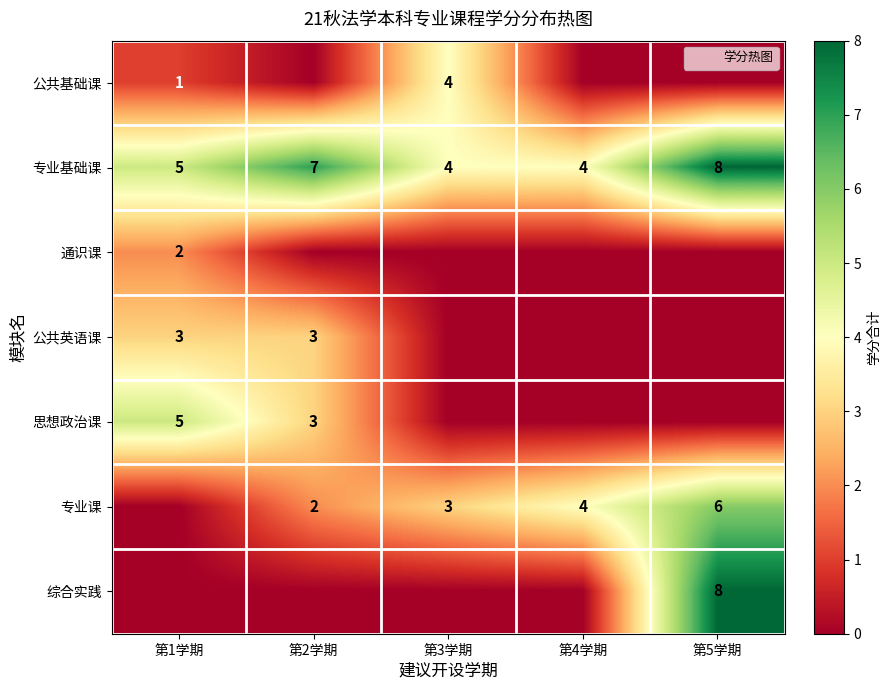

The 专业课 series shows 4 at 第2学期. True or false?

False